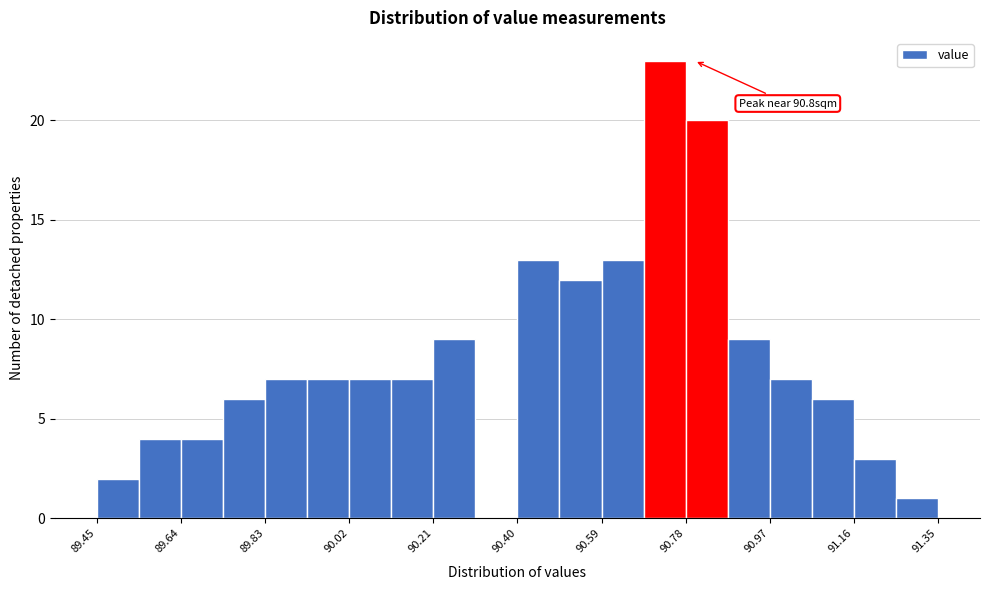

Over which range of the x-axis is the bar tallest?

90.685 to 90.780